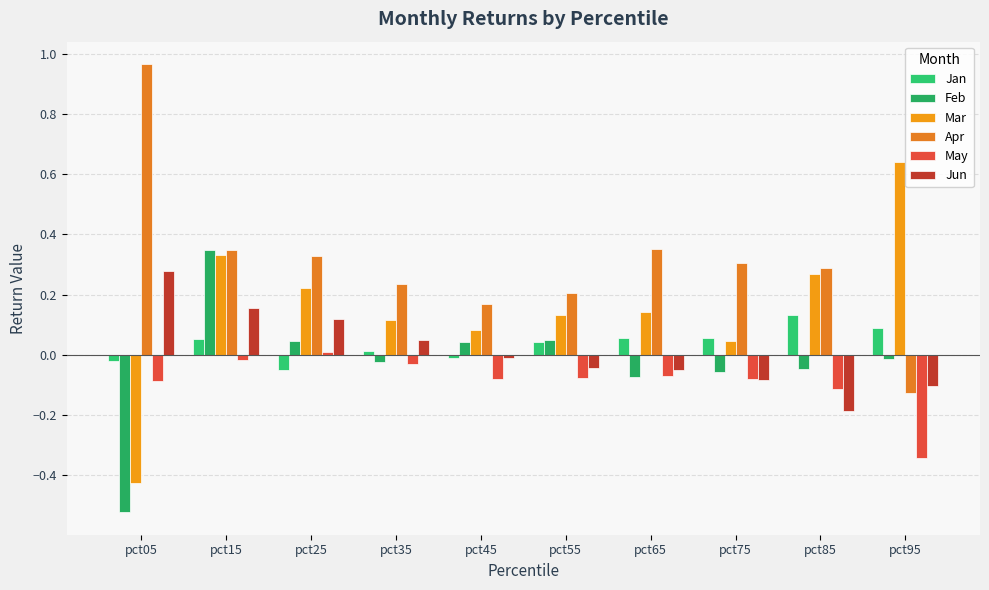

At which label is May closest to 0?

pct25